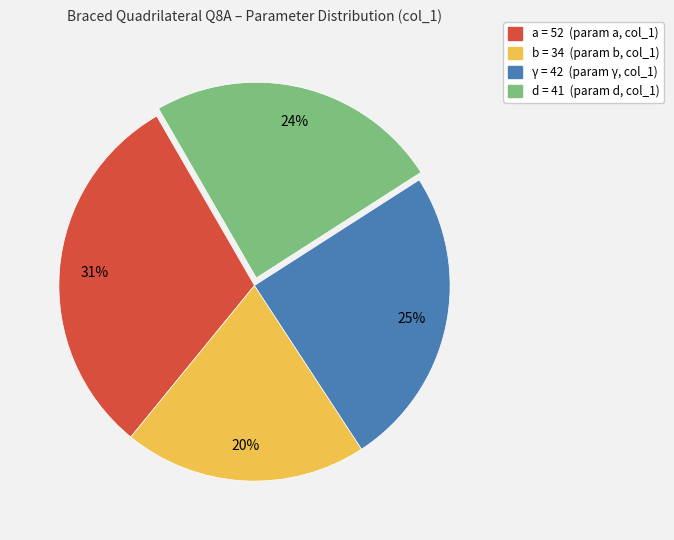

How many segments does this pie chart have?

4